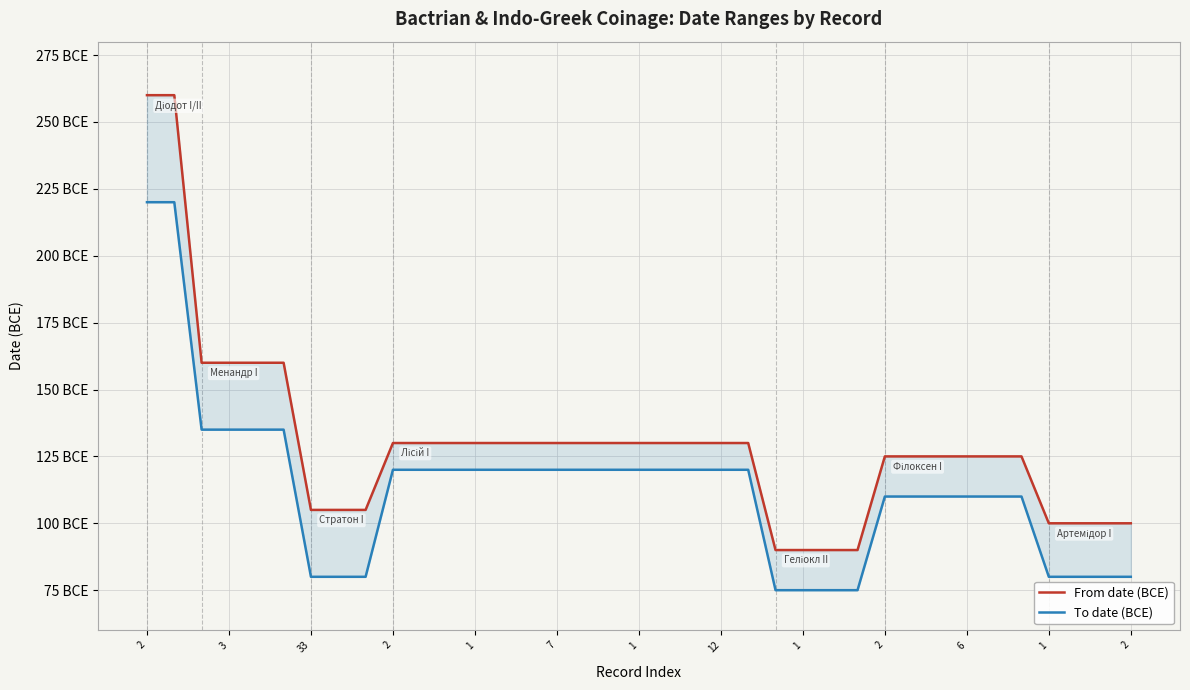

True or false: To date (BCE) and From date (BCE) cross at least once.

False